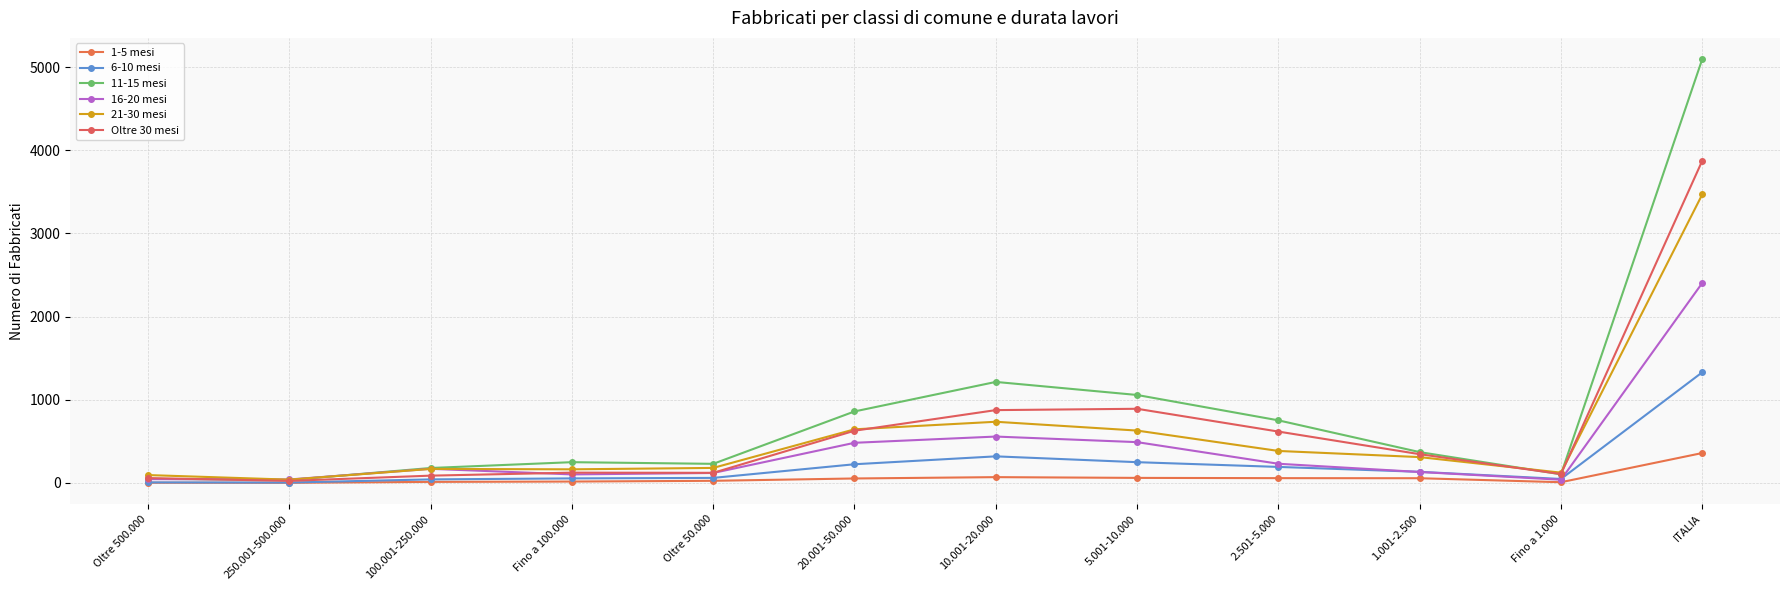

The 16-20 mesi series shows 408 at 2.501-5.000. True or false?

False